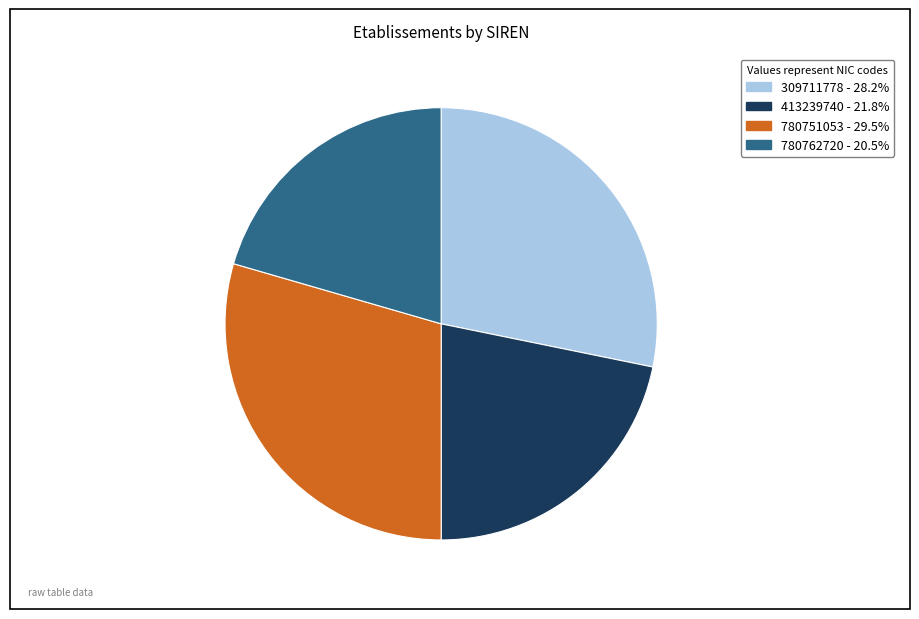

How many segments does this pie chart have?

4